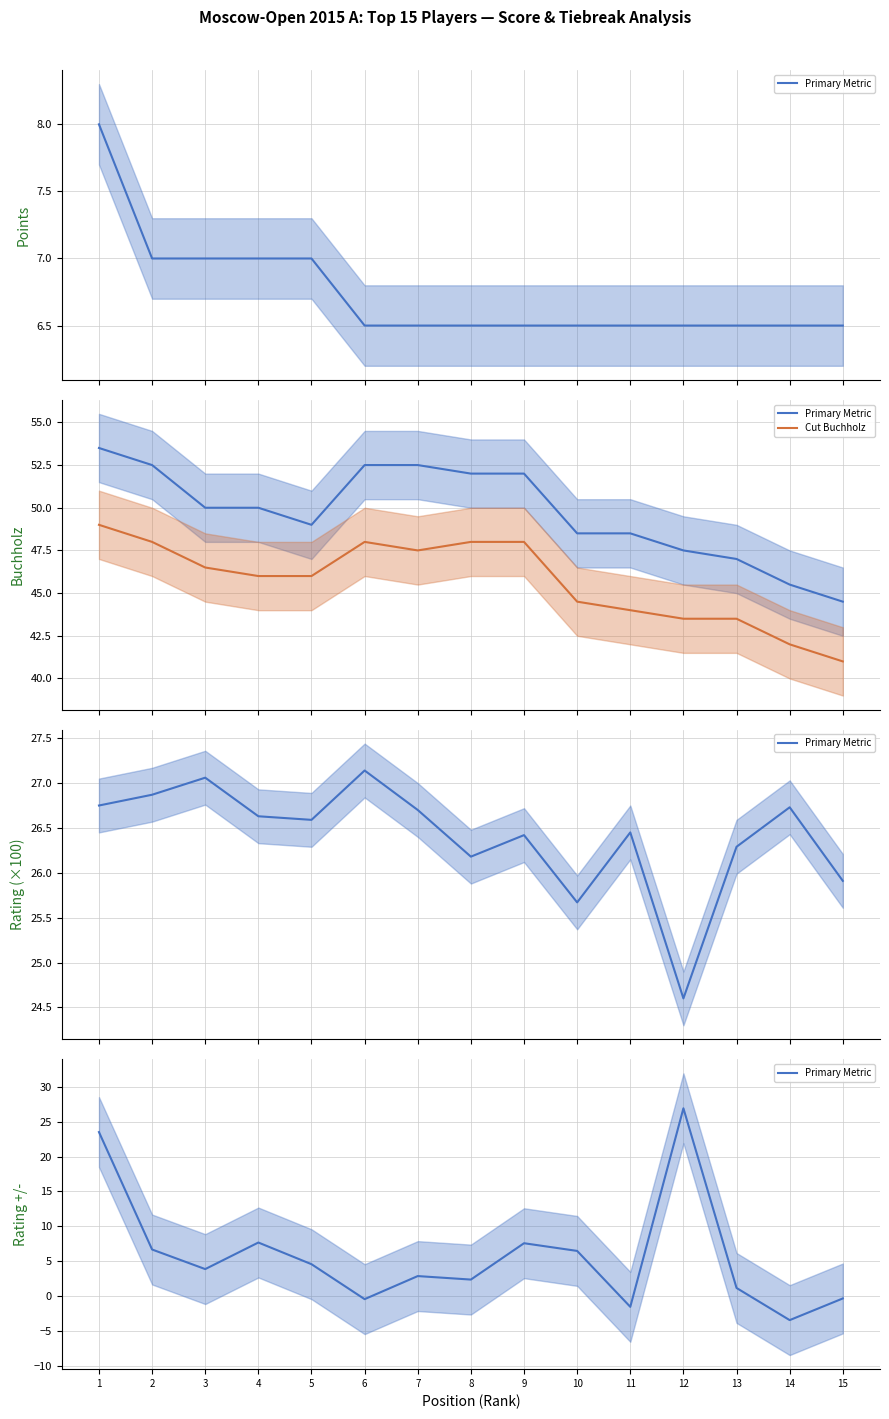

At which category is the sum across all series the highest?

1